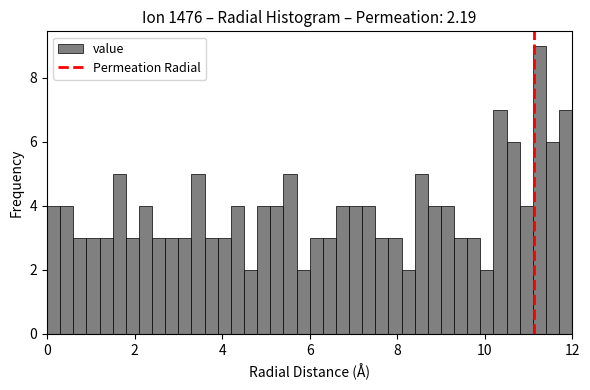

Read against the x-axis, roughly where is the centre of the tallest bar?

11.2